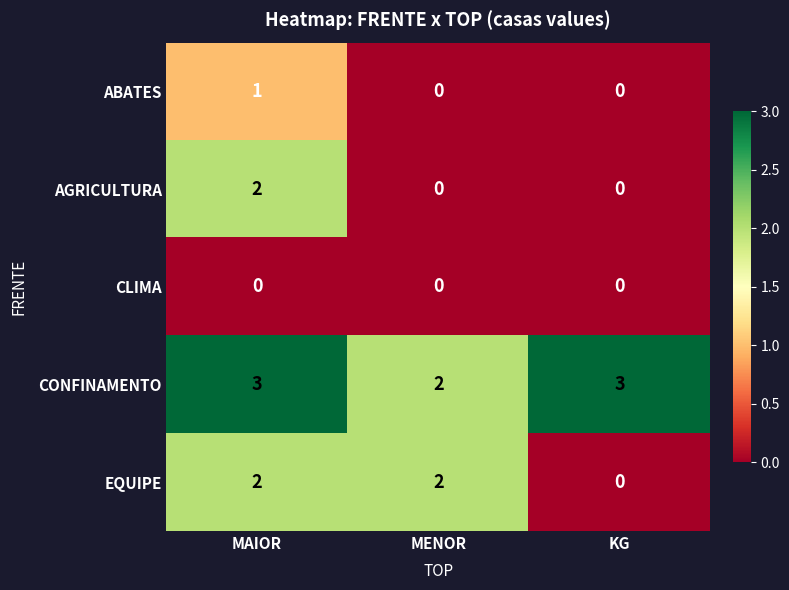

Reading left to right, extract all data points from this chart.

ABATES: MAIOR=1	MENOR=0	KG=0
AGRICULTURA: MAIOR=2	MENOR=0	KG=0
CLIMA: MAIOR=0	MENOR=0	KG=0
CONFINAMENTO: MAIOR=3	MENOR=2	KG=3
EQUIPE: MAIOR=2	MENOR=2	KG=0